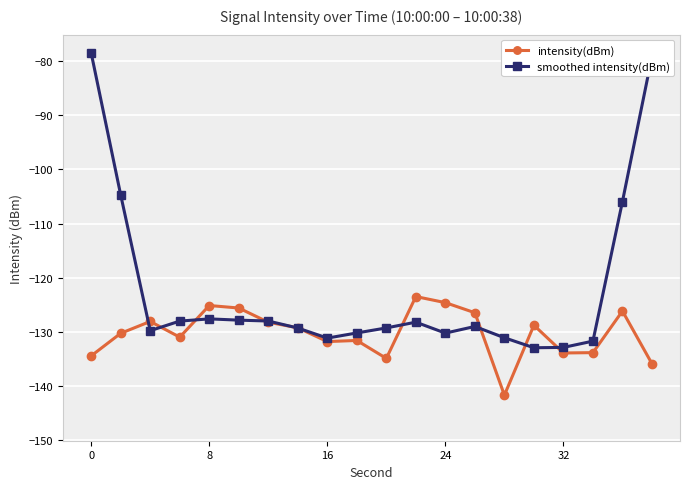

True or false: intensity(dBm) has more than 2 points higher than both neighbors.

True